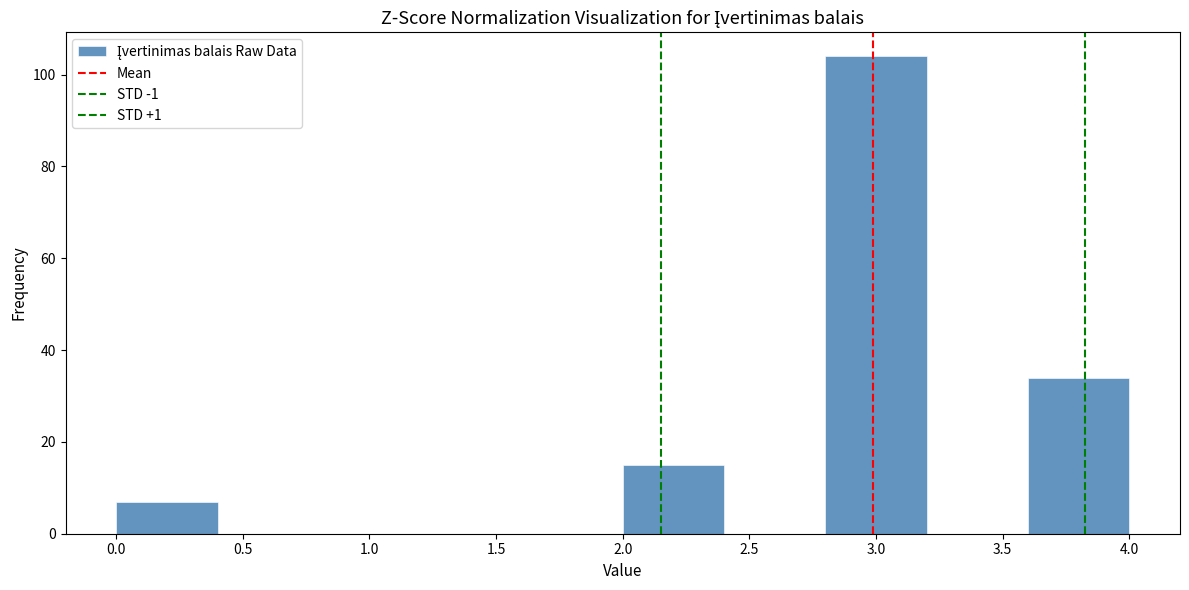

Reading left to right, list every bar in this chart as the range it spans on the x-axis followed by its height. The values are not printed on the chart, so give them approximately, as read against the axis.

0.0 to 0.4: 8
0.4 to 0.8: 0
0.8 to 1.2: 0
1.2 to 1.6: 0
1.6 to 2.0: 0
2.0 to 2.4: 16
2.4 to 2.8: 0
2.8 to 3.2: 104
3.2 to 3.6: 0
3.6 to 4.0: 34